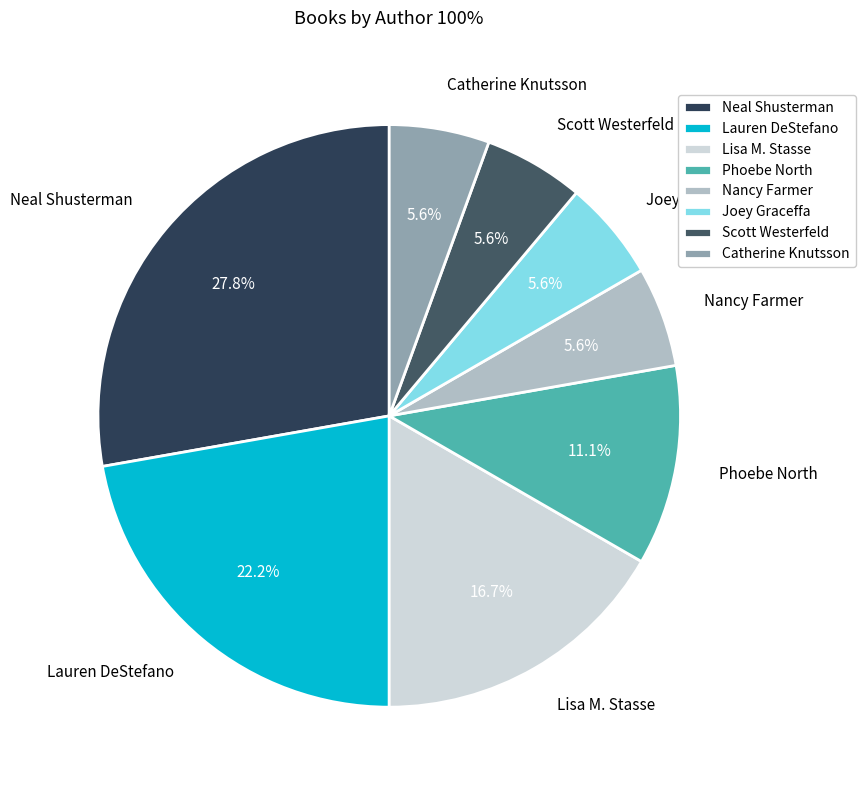

Is it true that Catherine Knutsson is 13% of the pie?

False